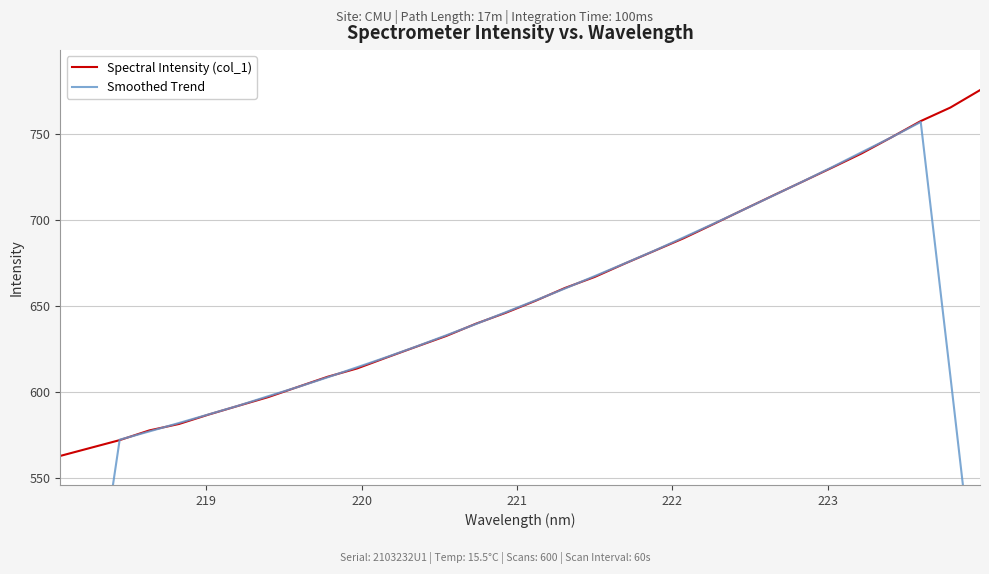

What is the sum of all Spectral Intensity (col_1) values?

21011.0